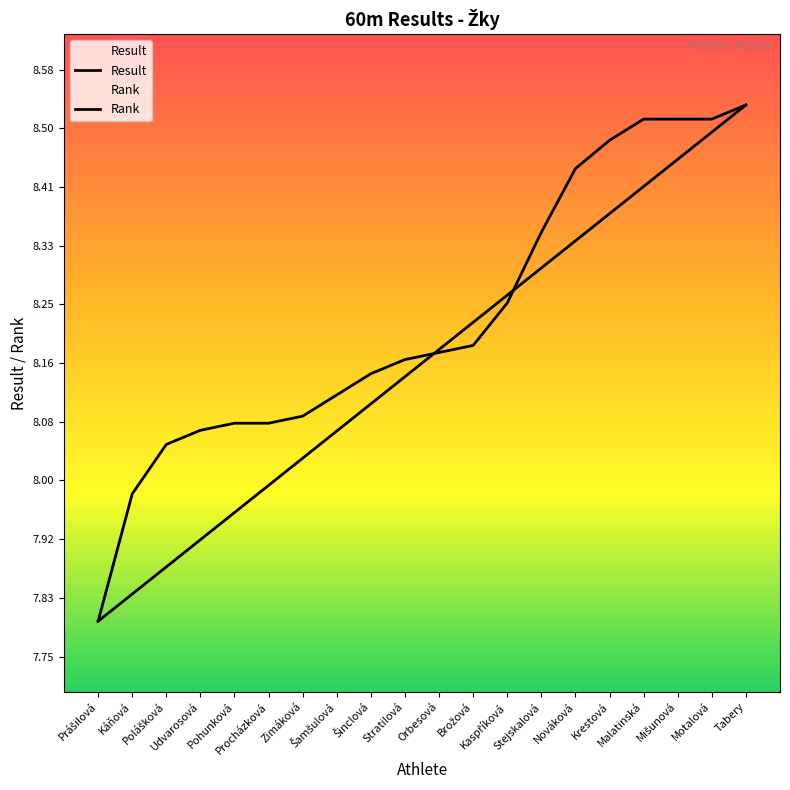

Reading right to left, list all the values displayed in this chart.

Rank: 8.5	8.5	8.5	8.4	8.4	8.3	8.3	8.3	8.2	8.2	8.1	8.1	8.1	8.0	8.0	8.0	7.9	7.9	7.8	7.8
Result: 8.5	8.5	8.5	8.5	8.5	8.4	8.3	8.2	8.2	8.2	8.2	8.2	8.1	8.1	8.1	8.1	8.1	8.1	8.0	7.8